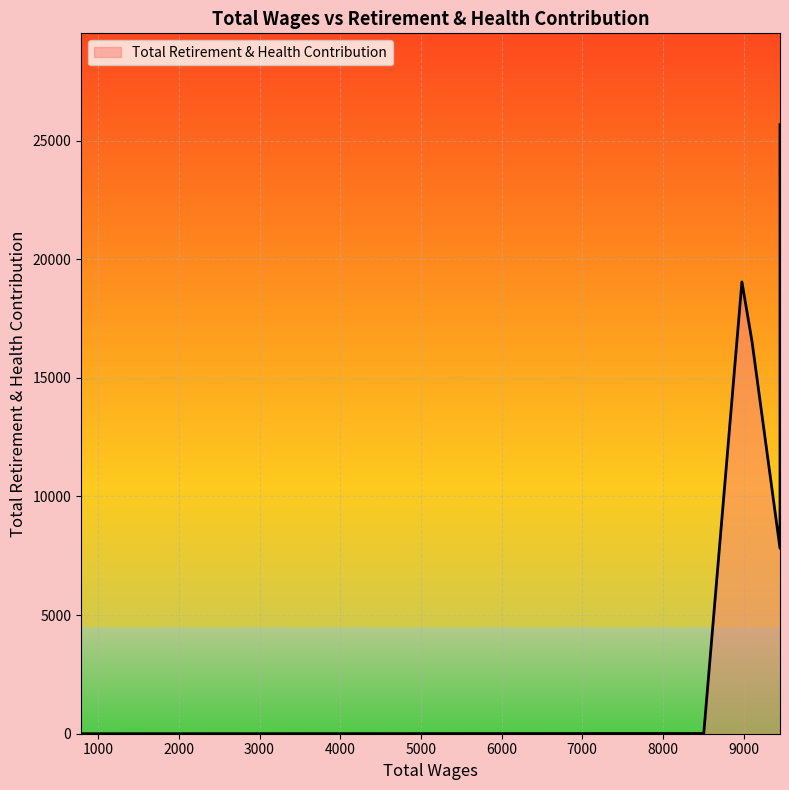

At which category does the data reach its first local peak?

8978.0